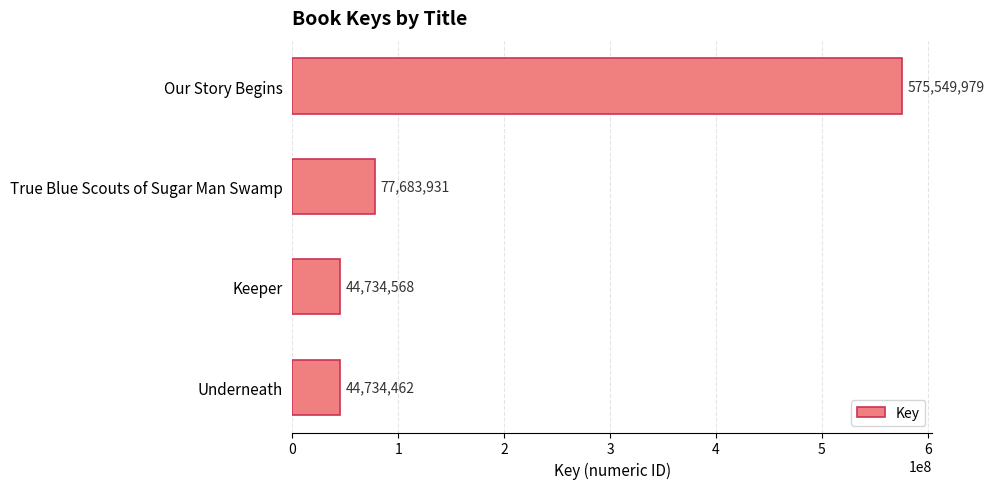

Rank the categories by value from lowest to highest.

Underneath, Keeper, True Blue Scouts of Sugar Man Swamp, Our Story Begins